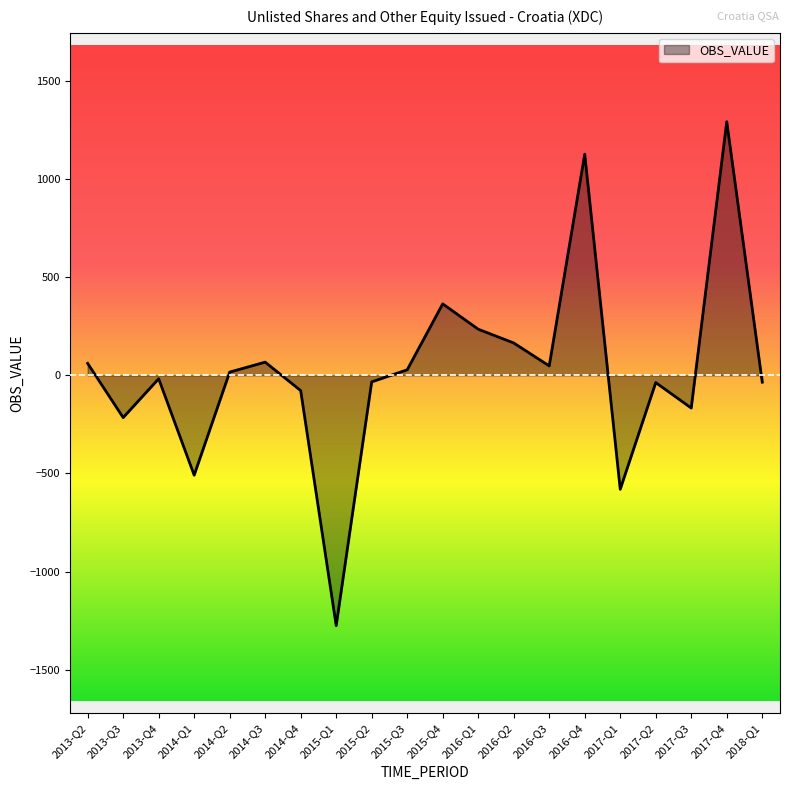

What is the approximate value at 2016-Q1?

235.0